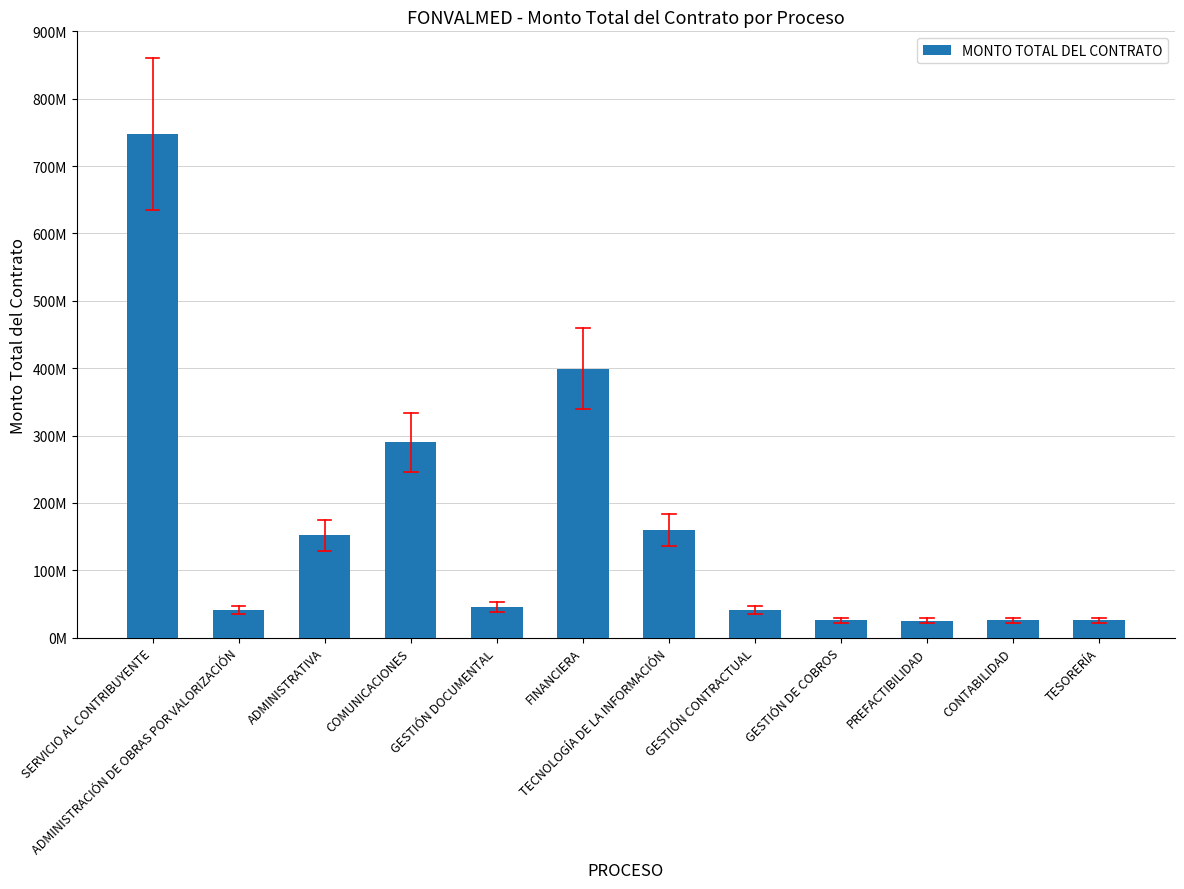

Are the bars grouped side by side (vs. stacked)?

No